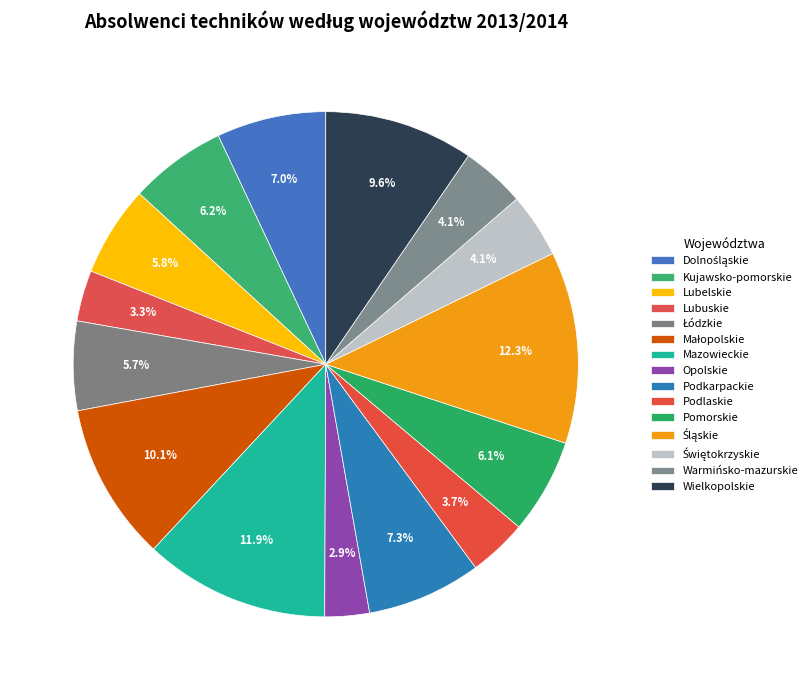

Rank the categories by value from highest to lowest.

Śląskie, Mazowieckie, Małopolskie, Wielkopolskie, Podkarpackie, Dolnośląskie, Kujawsko-pomorskie, Pomorskie, Lubelskie, Łódzkie, Świętokrzyskie, Warmińsko-mazurskie, Podlaskie, Lubuskie, Opolskie